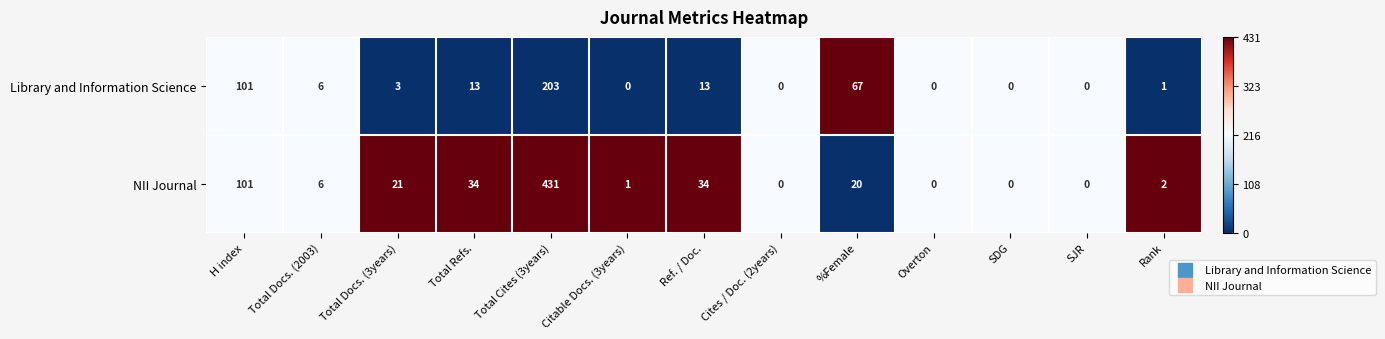

What is the average value of the Library and Information Science series?

31